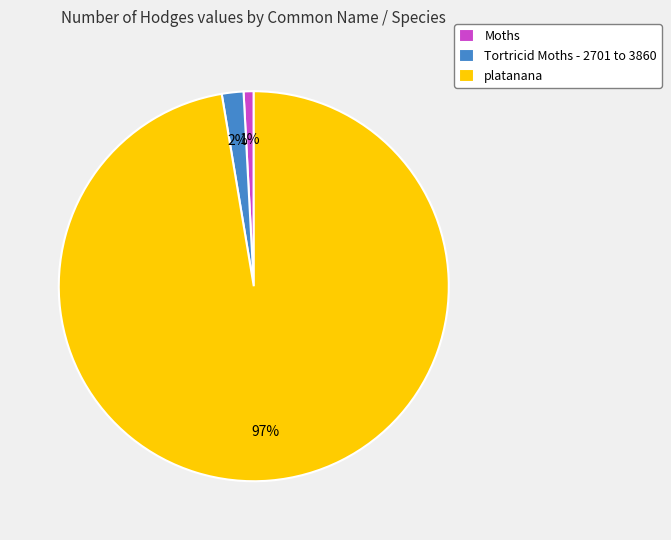

Which slice is the largest?

platanana